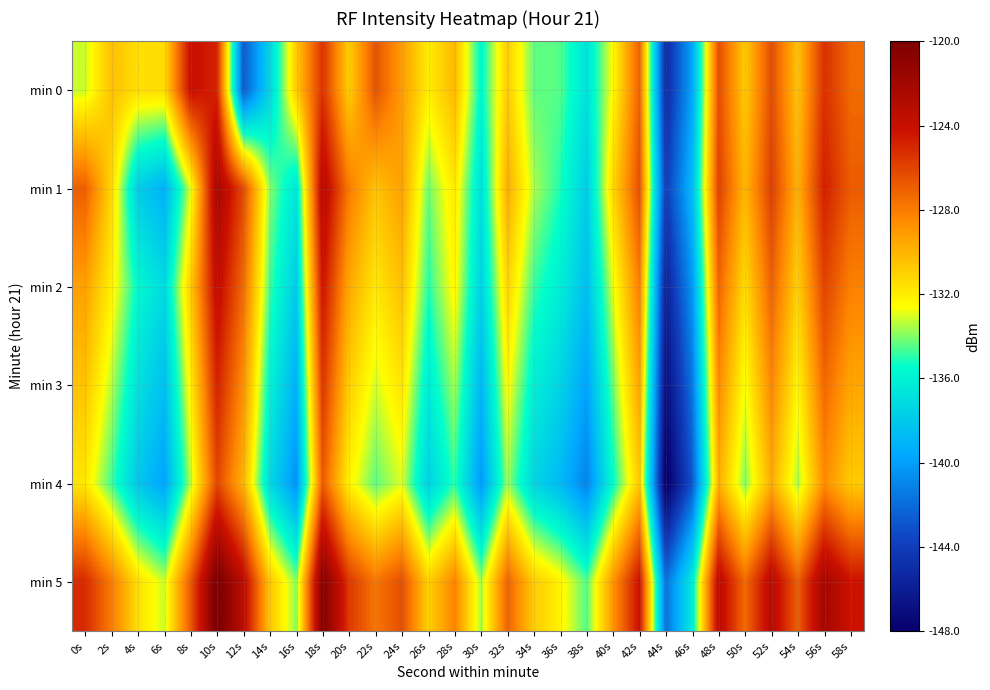

Which series has the largest total across all categories?

min 5